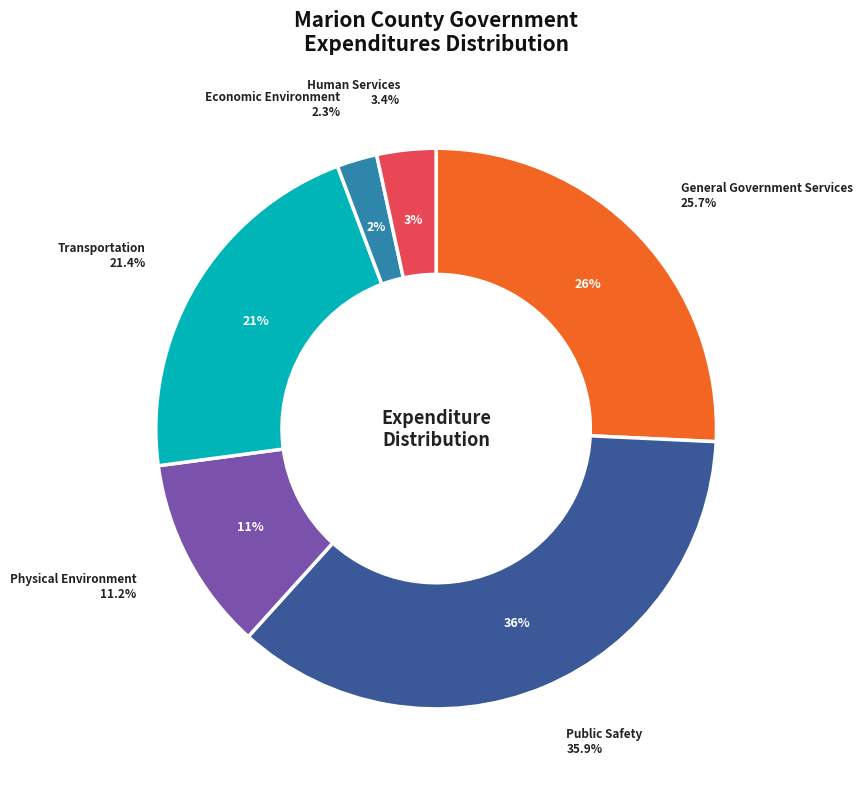

How many segments does this pie chart have?

6